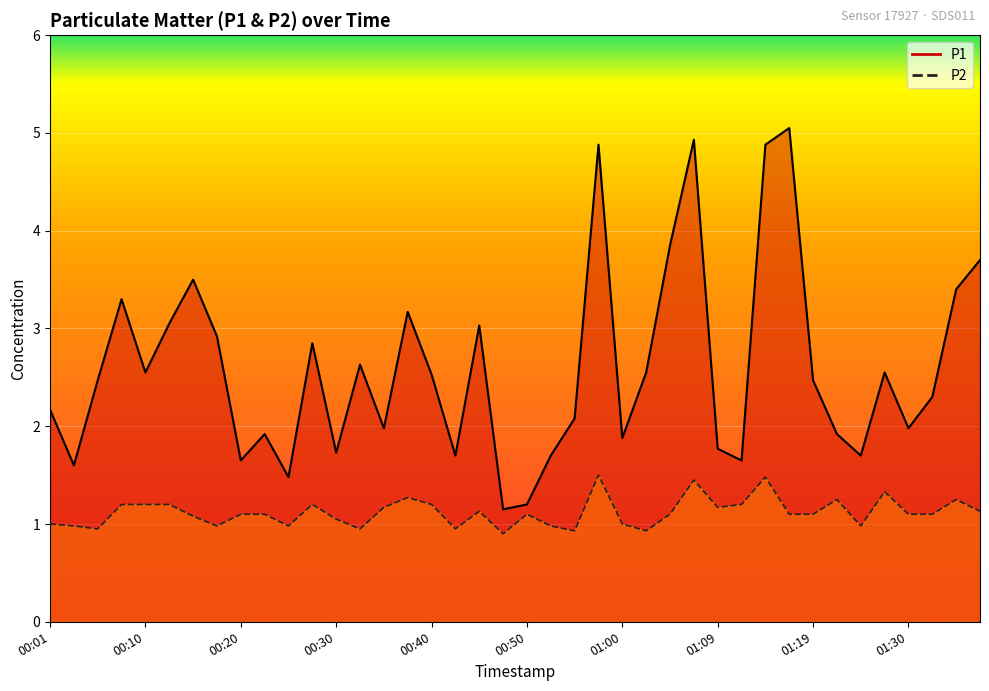

What is the value of the P2 point at the 32nd from the left?

1.1